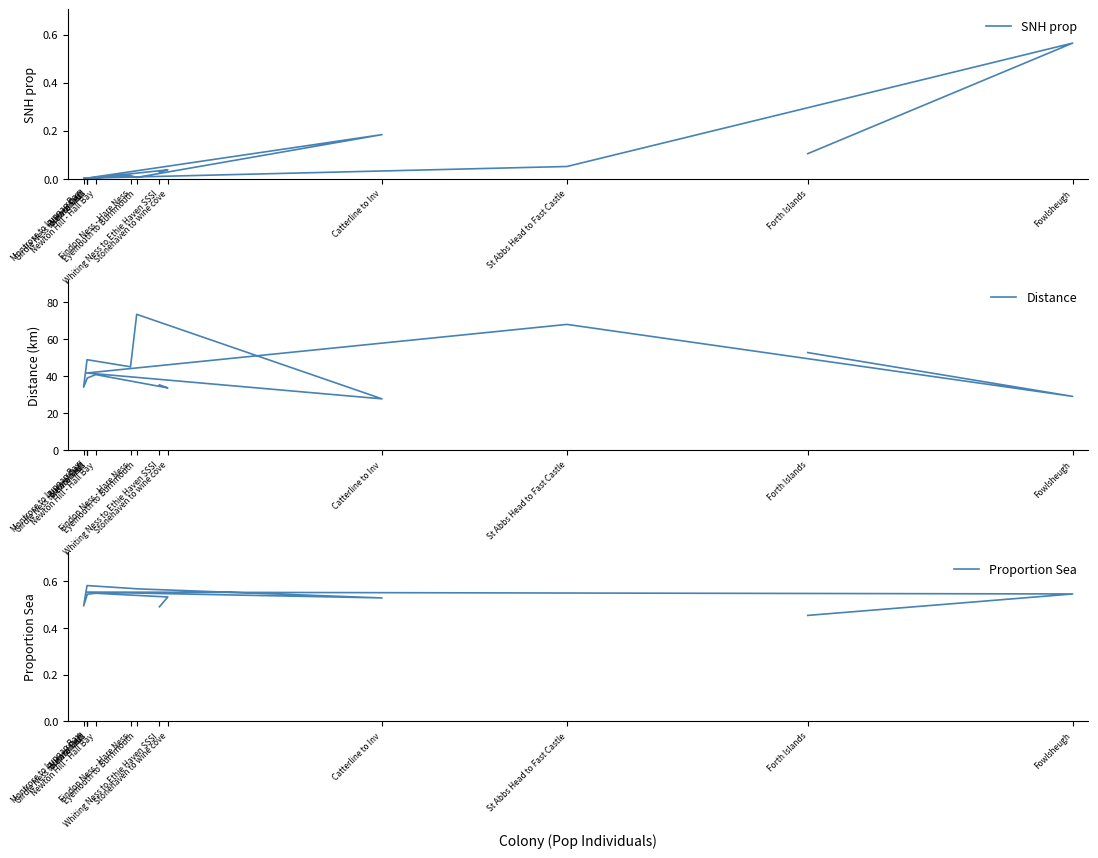

At how many categories does at least one series exceed 65?

2